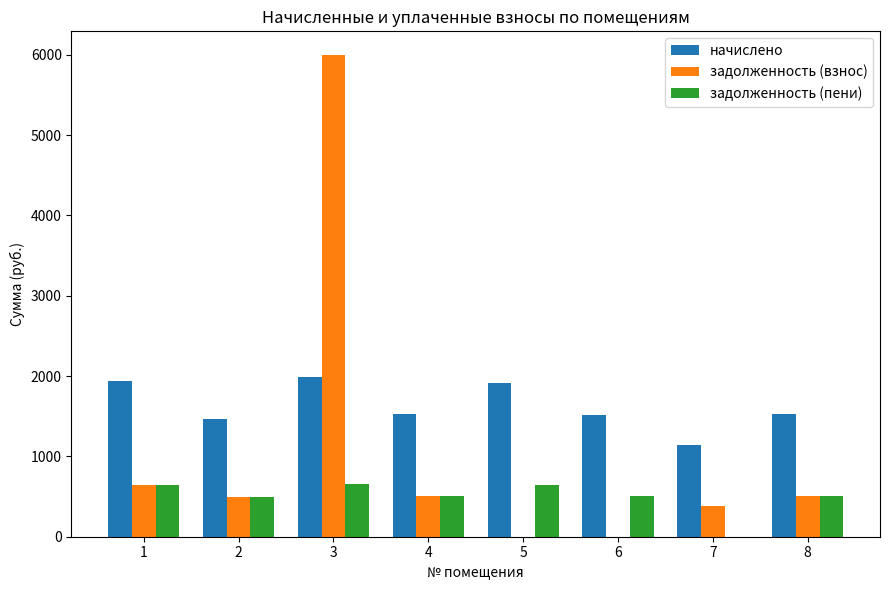

What is the sum of the начислено values at 7 and 2?

2602.9